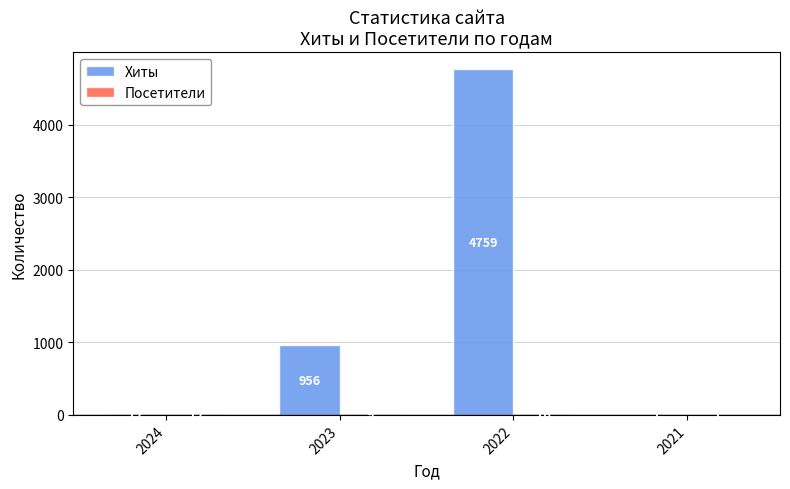

How many groups of bars are there?

4